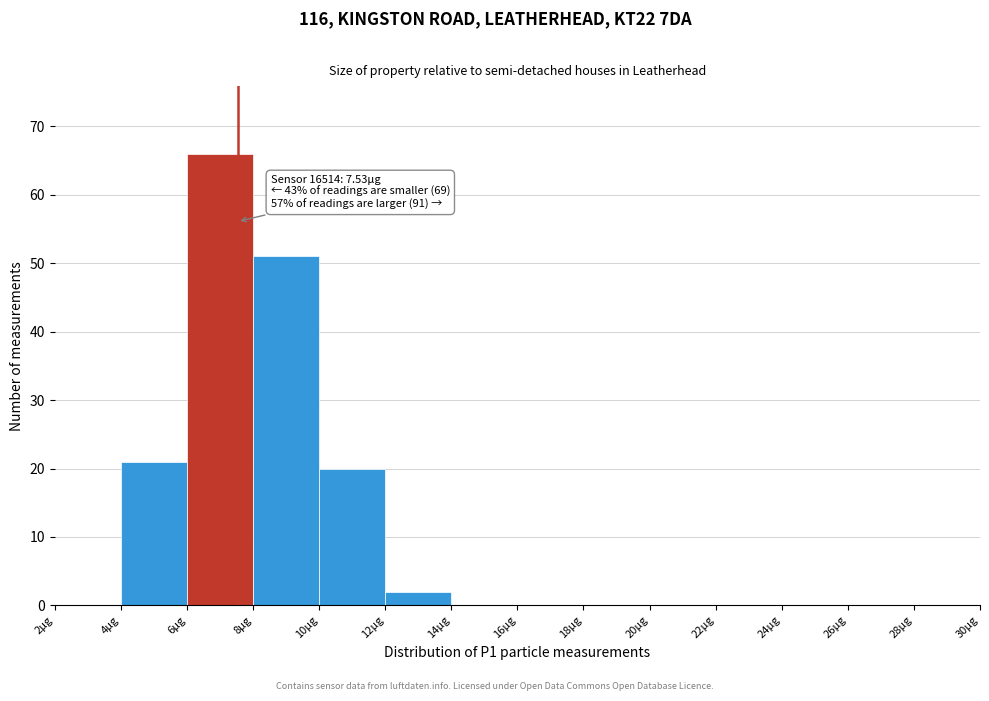

Which range on the x-axis has the tallest bar?

6 to 8